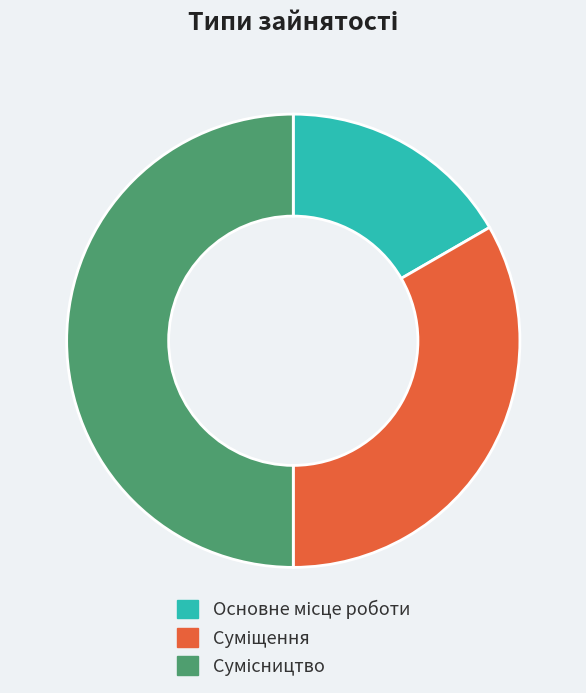

How many slices are in this pie chart?

3